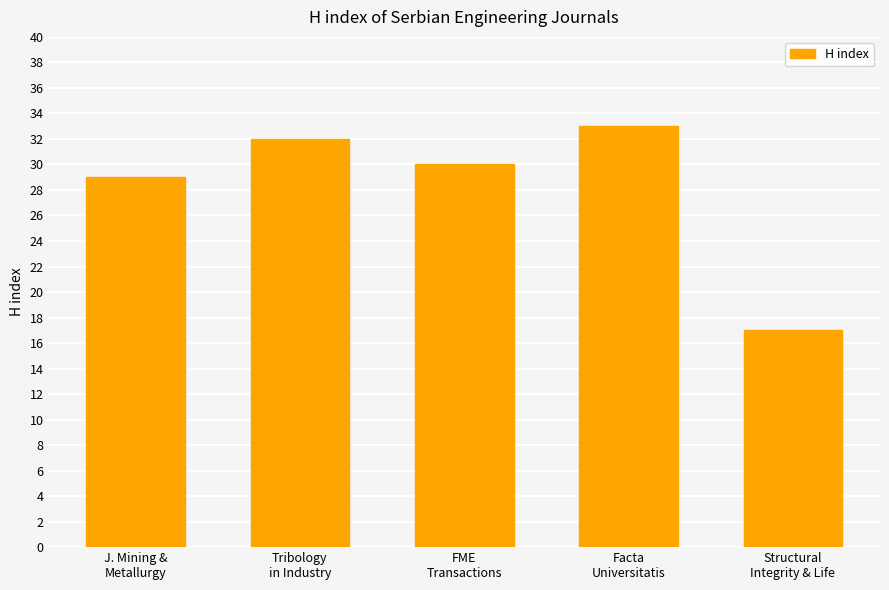

What is the sum of the values at Facta
Universitatis and Tribology
in Industry?

65